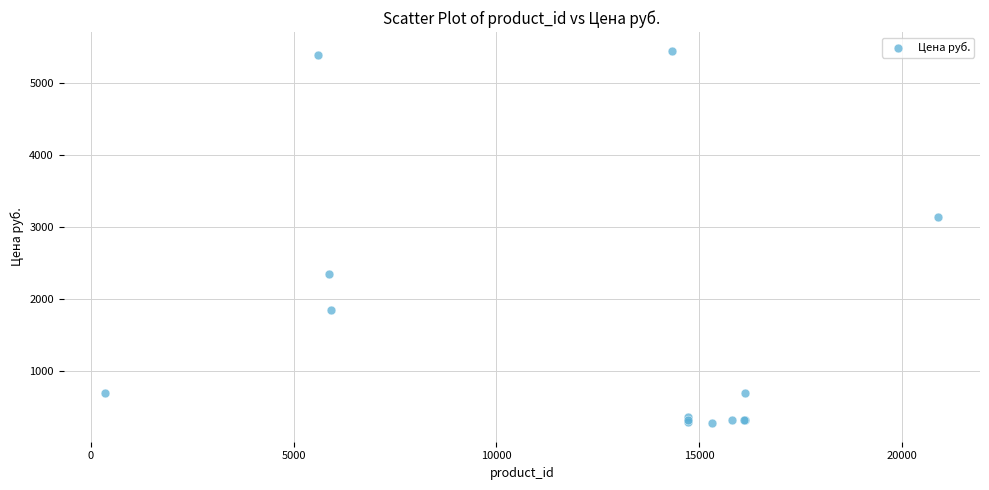

What Y value in the scatter plot is closest to 2862?

3139